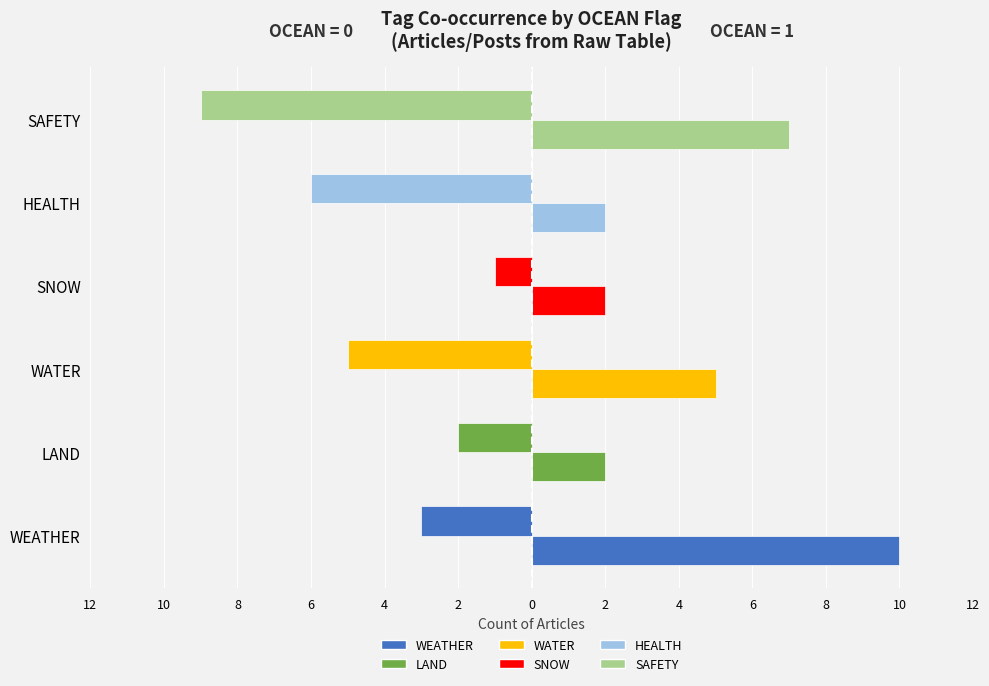

Is it true that OCEAN=0 equals -1 at WEATHER?

False